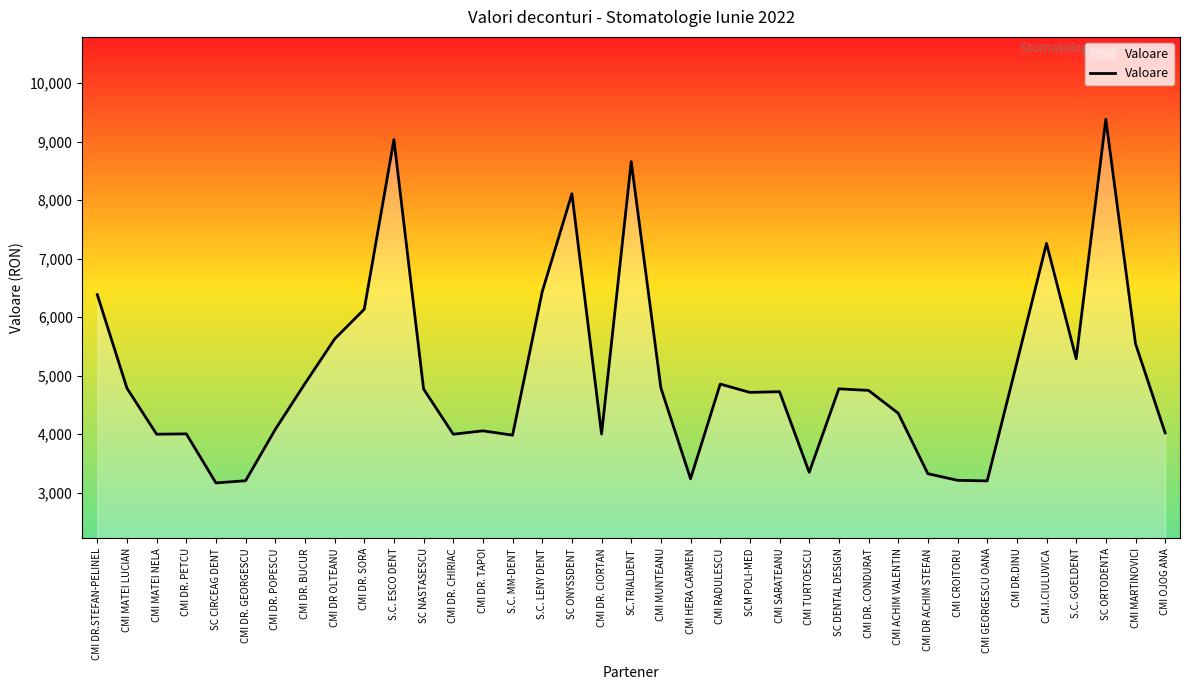

At which category does the chart reach its peak across all series?

SC ORTODENTA